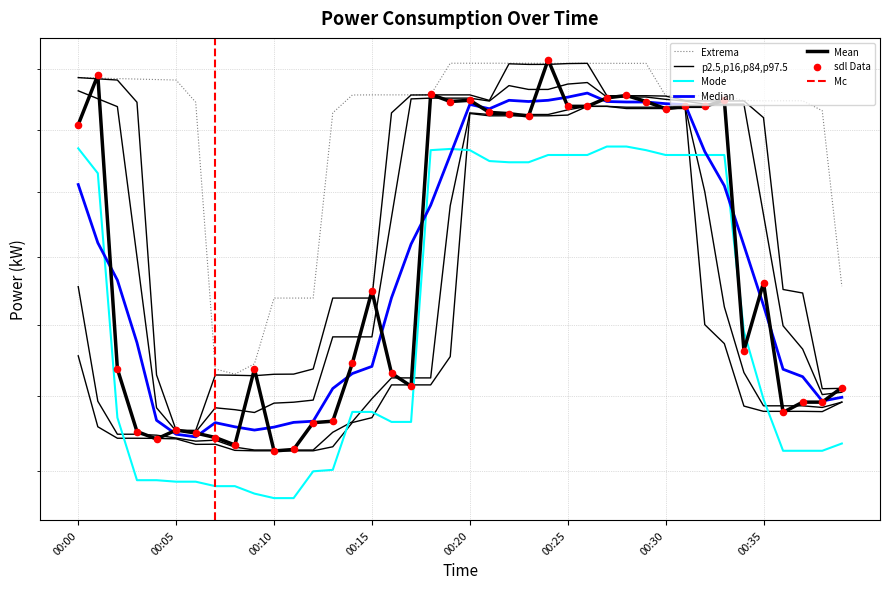

What is the change in value from 00:14 to 00:36?

-0.3